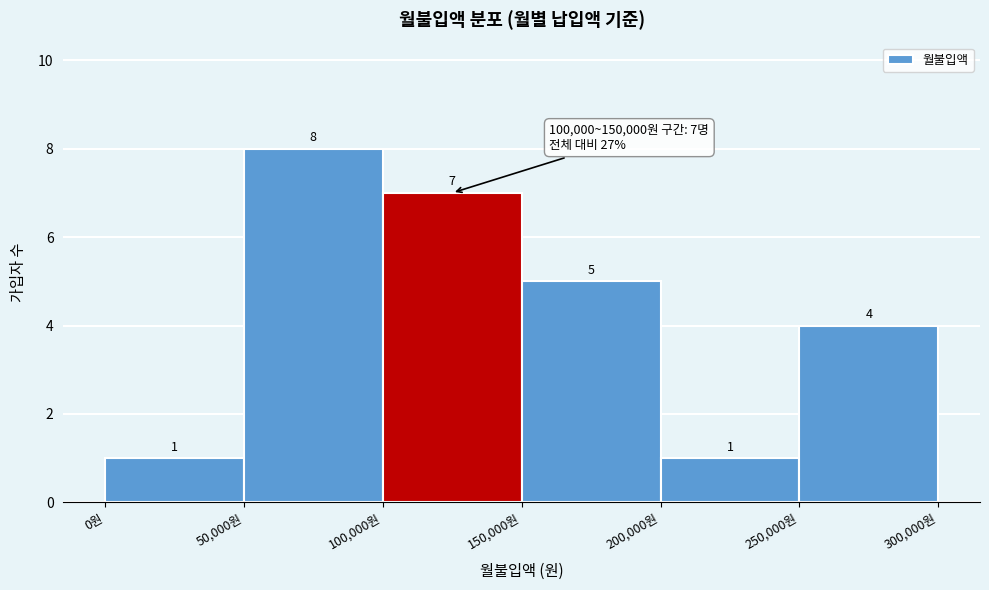

Reading left to right, list every bar in this chart as the range it spans on the x-axis followed by its height.

0 to 50000: 1
50000 to 100000: 8
100000 to 150000: 7
150000 to 200000: 5
200000 to 250000: 1
250000 to 300000: 4